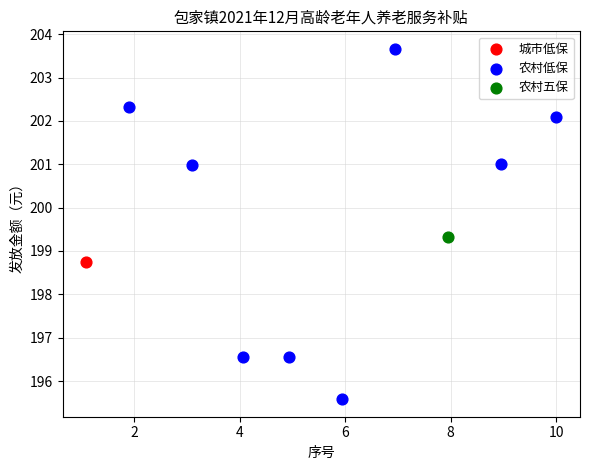

What are all the series names shown in the legend?

城市低保, 农村低保, 农村五保